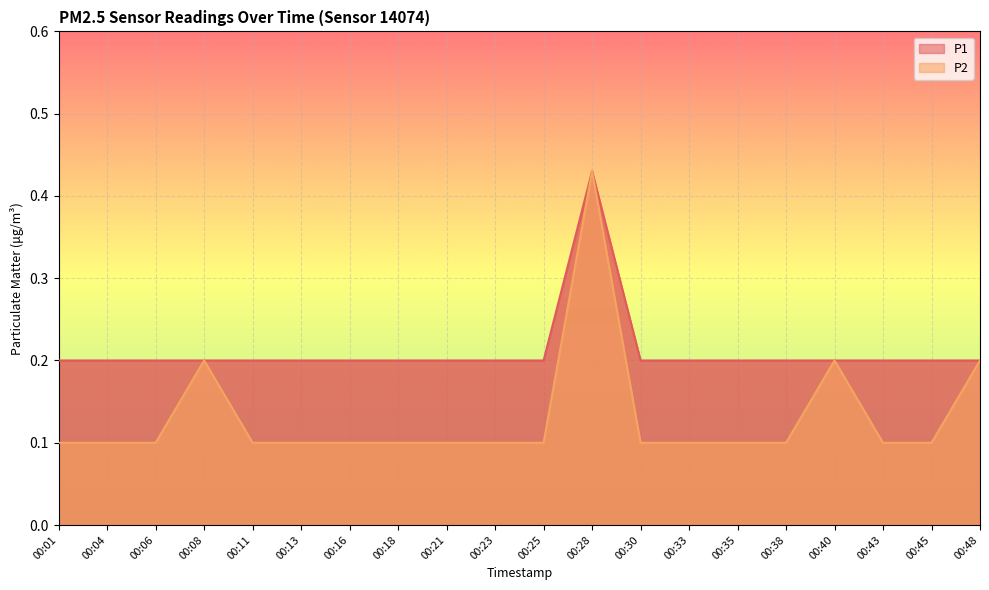

True or false: P2 has a value of 0.1 at 00:08.

False